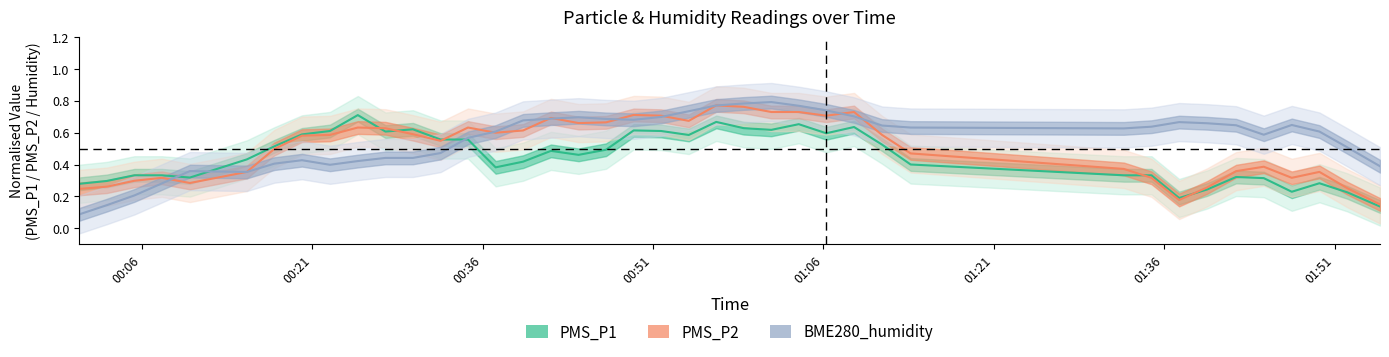

How many interior local valleys does the PMS_P2 series have?

8